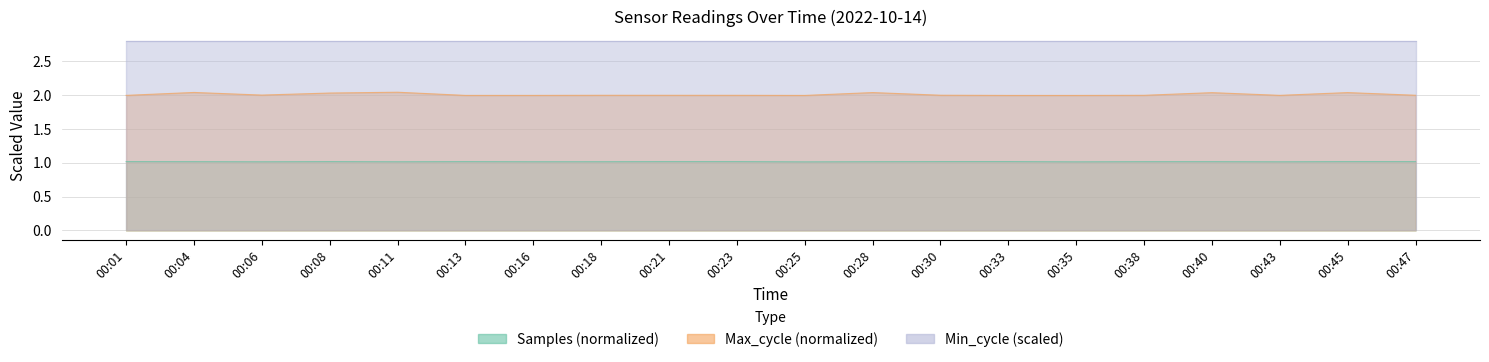

Is it true that Samples equals 0.7 at 00:13?

False